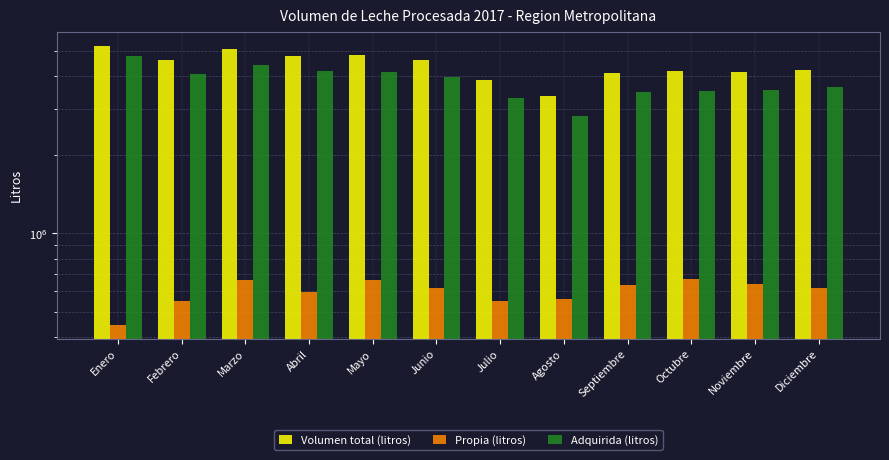

How many bars are there in total?

36